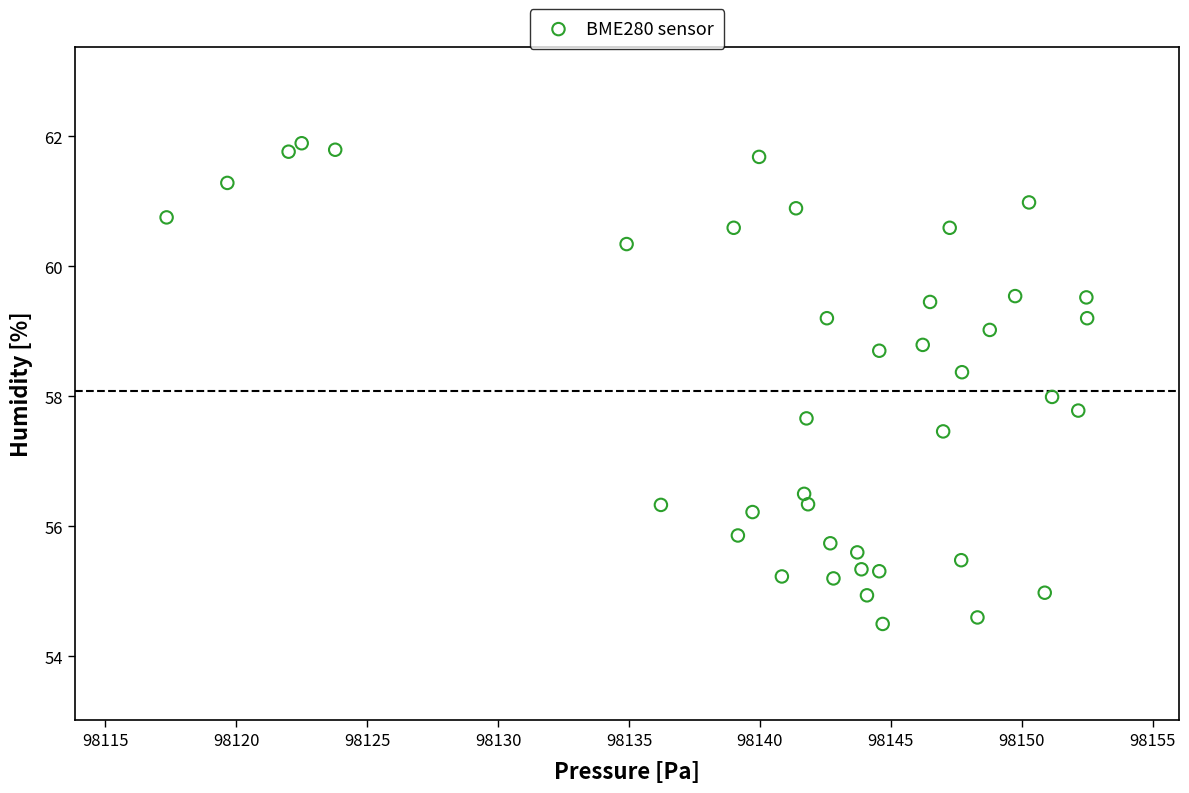

What is the range of X values (max minus min)?

35.2